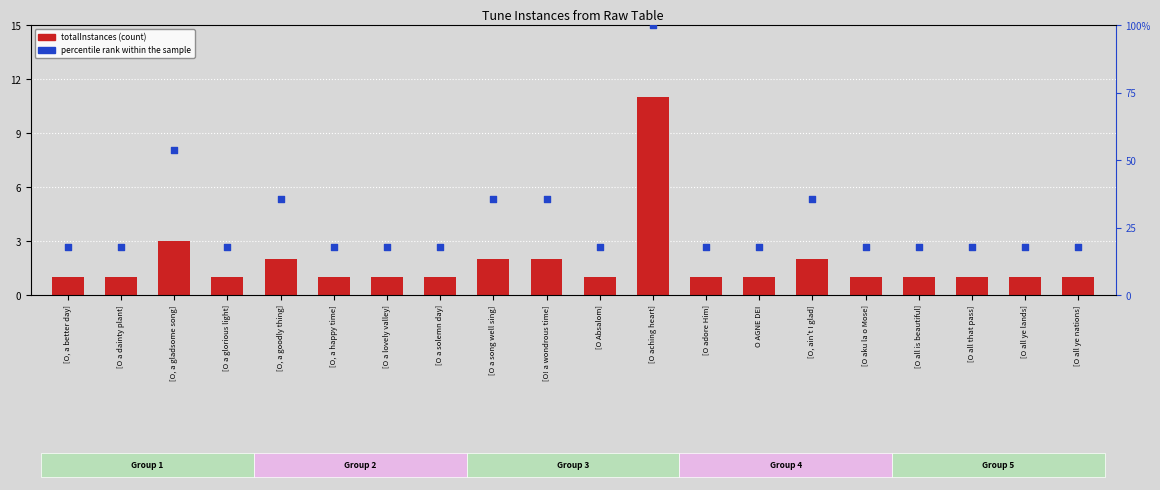

Which series reaches the minimum Y coordinate?

totalInstances